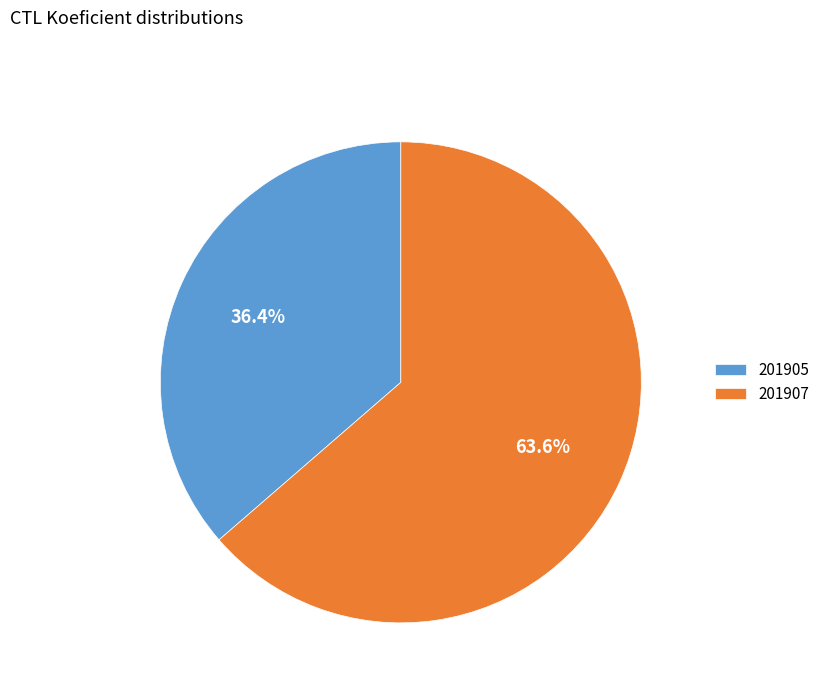

How many segments does this pie chart have?

2